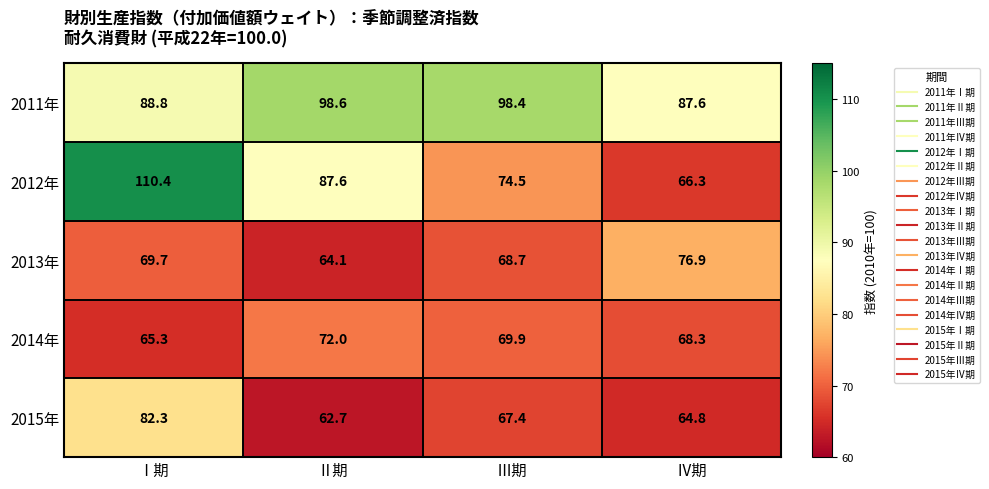

What is the difference between the maximum and minimum values in the 2014年 series?

6.7